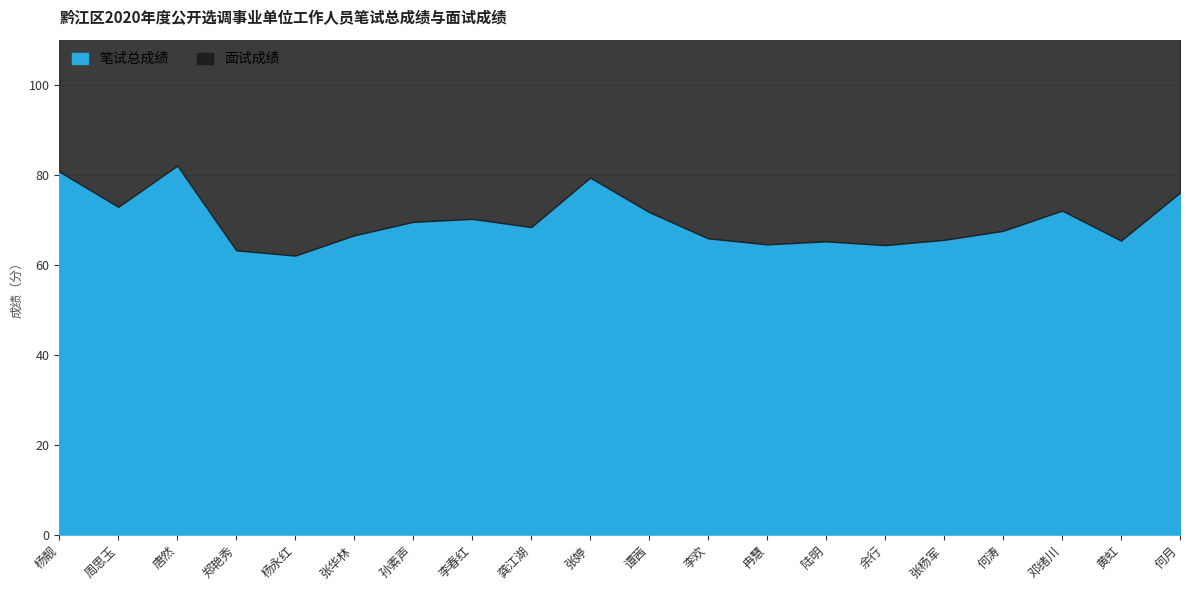

Rank the categories by value from lowest to highest.

杨永红, 郑艳秀, 余行, 冉慧, 陆明, 黄虹, 张杨军, 李欢, 张华林, 何涛, 龚江湖, 孙素声, 李春红, 谭茜, 邓绪川, 周思玉, 何月, 张婷, 杨靓, 唐然